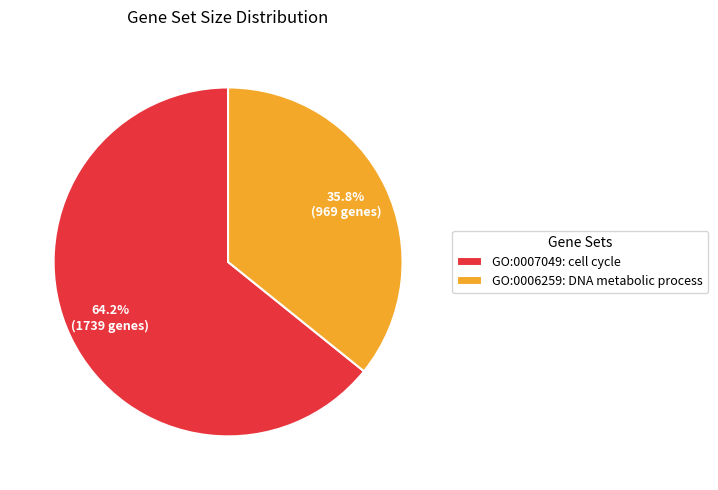

To the nearest percent, what portion does GO:0007049 represent?

64%